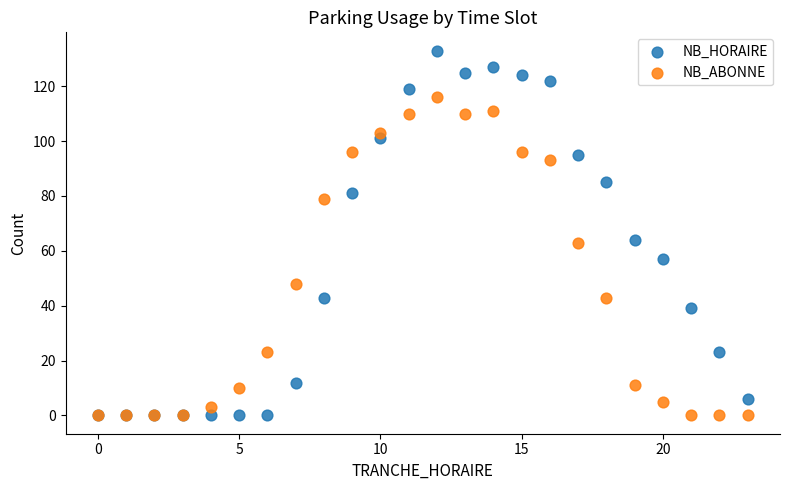

Which series reaches the maximum Y coordinate?

NB_HORAIRE